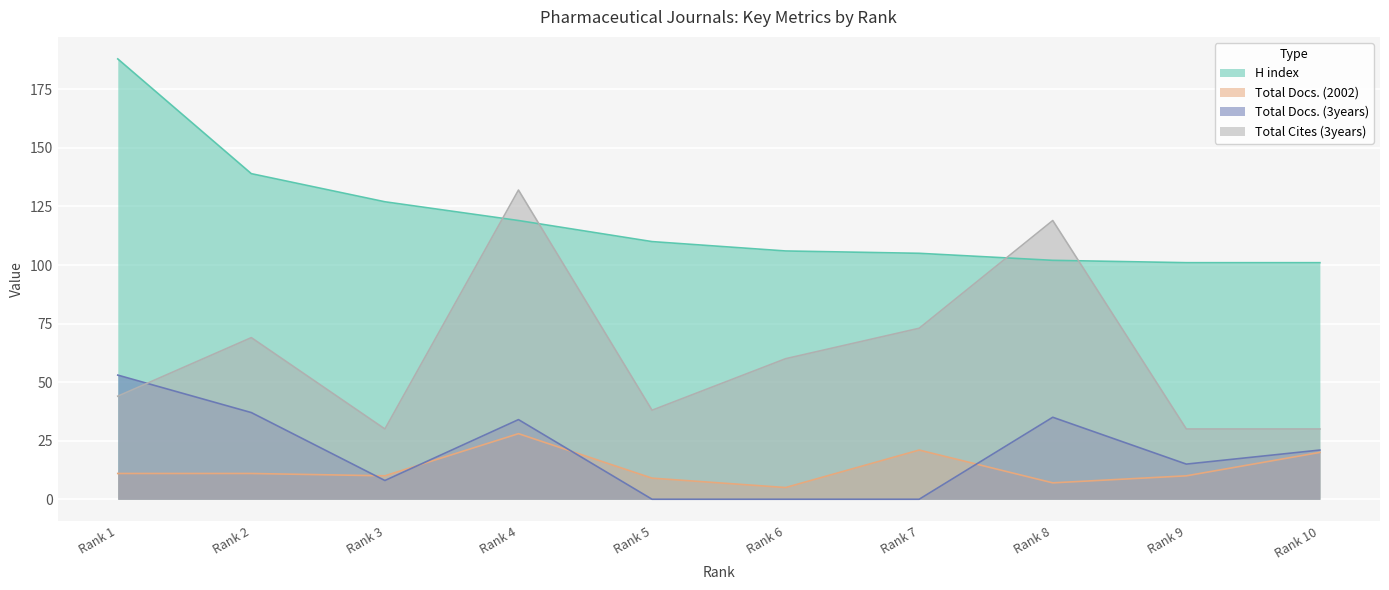

Between Rank 3 and Rank 8, which series saw the biggest shift?

Total Cites (3years)